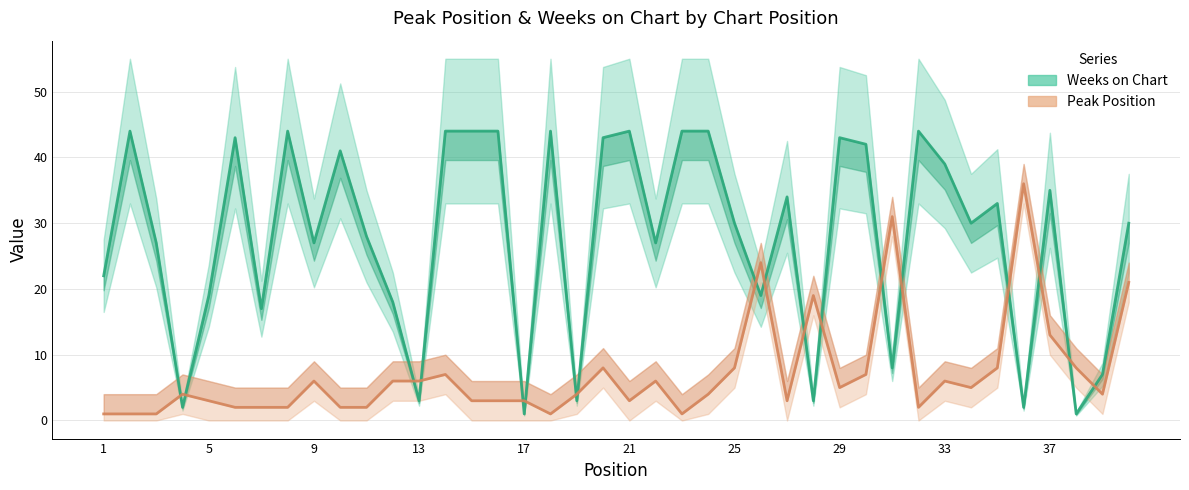

Count the number of categories in the chart.

40